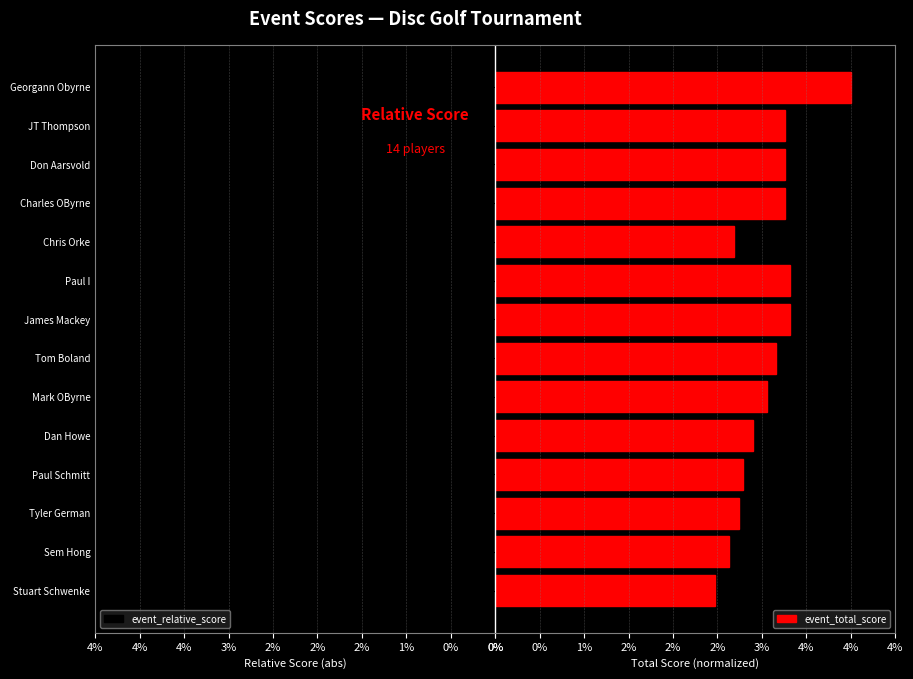

List the series in order of their overall mean, lowest first.

event_relative_score, event_total_score